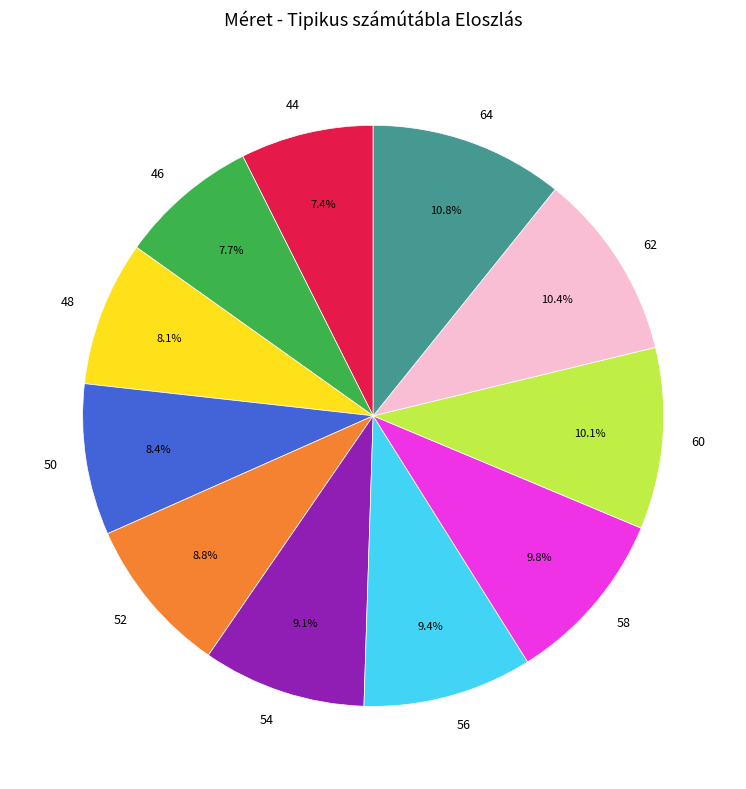

To the nearest percent, what is the average slice percentage?

9%